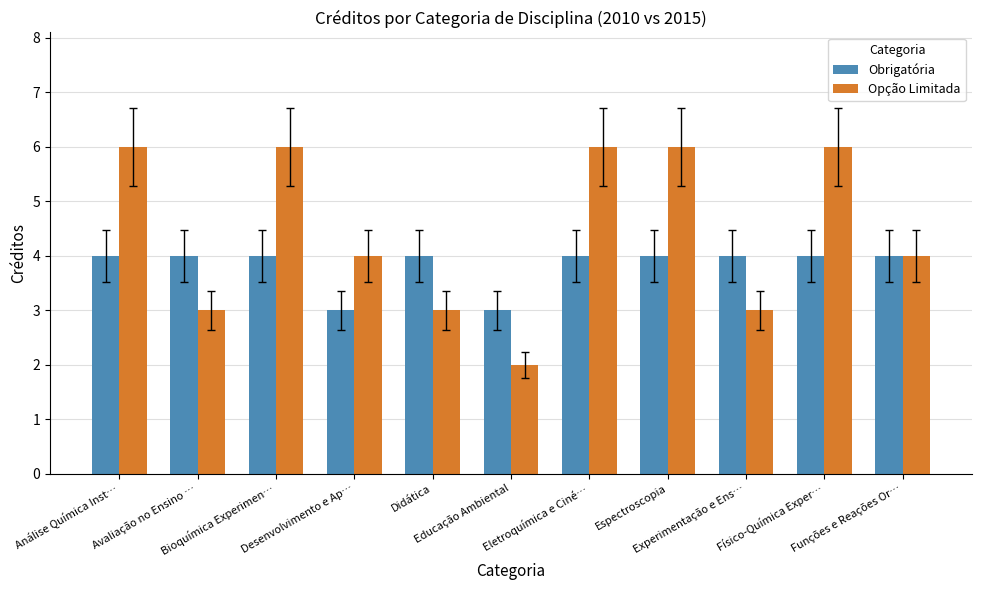

What is the highest value of the Obrigatória series?

4